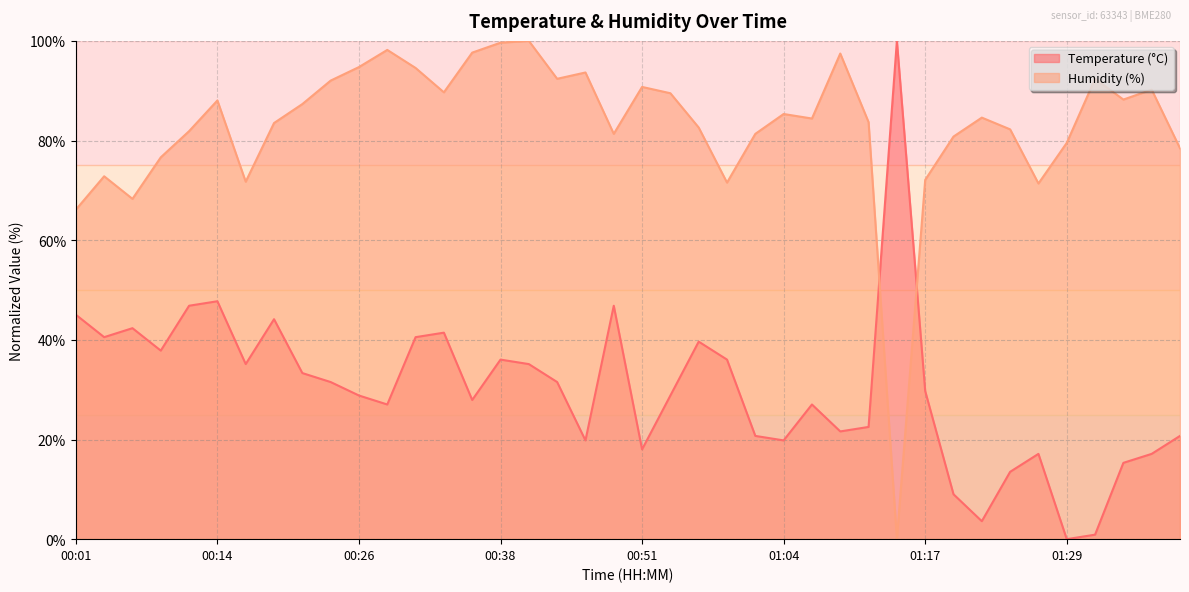

The Temperature (°C) series shows 19.8 at 00:46. True or false?

True